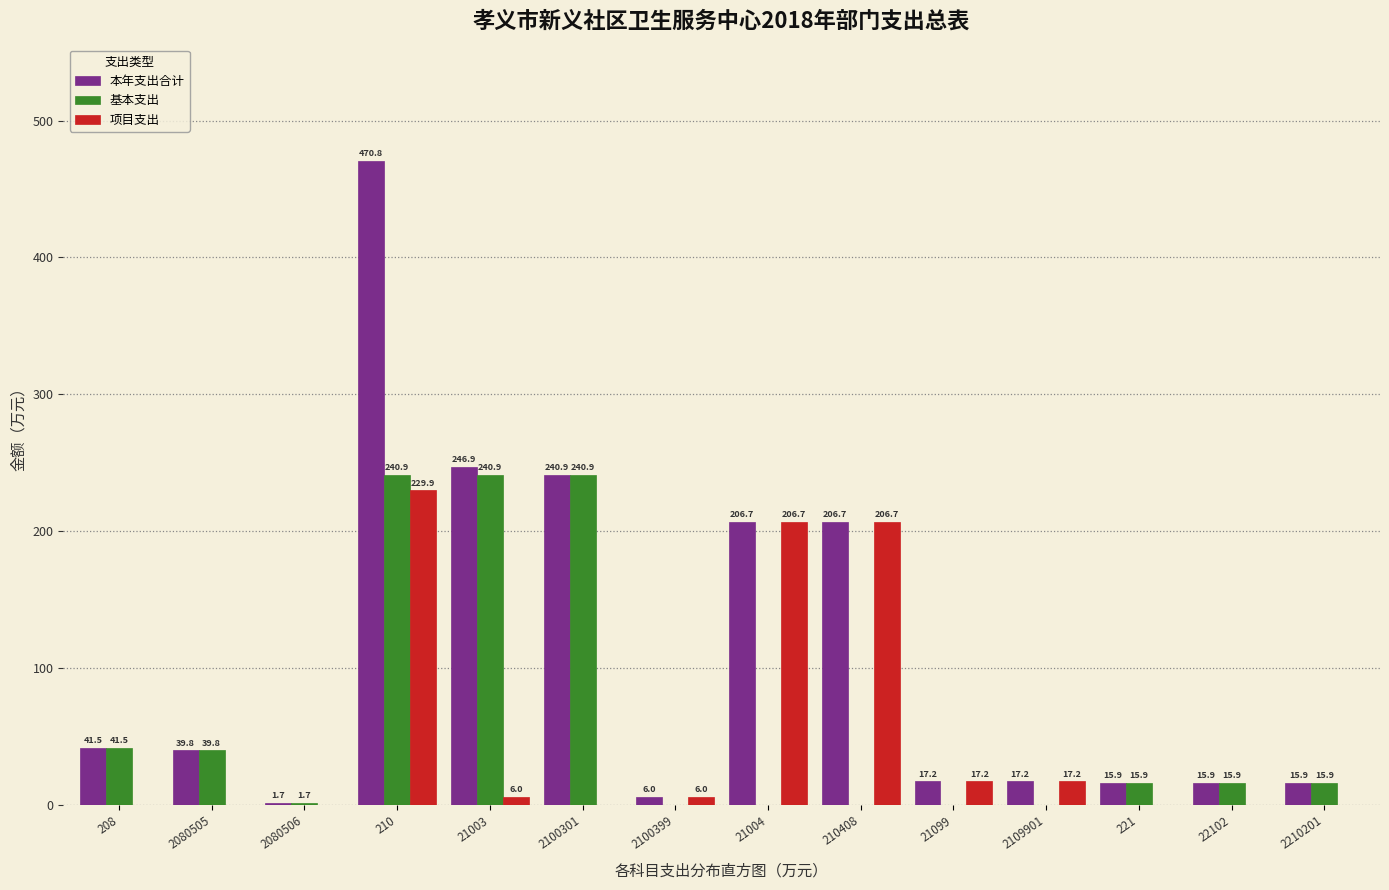

Reading left to right, transcribe all the data shown in this chart.

本年支出合计: 208=41.5	2080505=39.8	2080506=1.7	210=470.8	21003=246.9	2100301=240.9	2100399=6.0	21004=206.7	210408=206.7	21099=17.2	2109901=17.2	221=15.9	22102=15.9	2210201=15.9
基本支出: 208=41.5	2080505=39.8	2080506=1.7	210=240.9	21003=240.9	2100301=240.9	2100399=0.0	21004=0.0	210408=0.0	21099=0.0	2109901=0.0	221=15.9	22102=15.9	2210201=15.9
项目支出: 208=0.0	2080505=0.0	2080506=0.0	210=229.9	21003=6.0	2100301=0.0	2100399=6.0	21004=206.7	210408=206.7	21099=17.2	2109901=17.2	221=0.0	22102=0.0	2210201=0.0